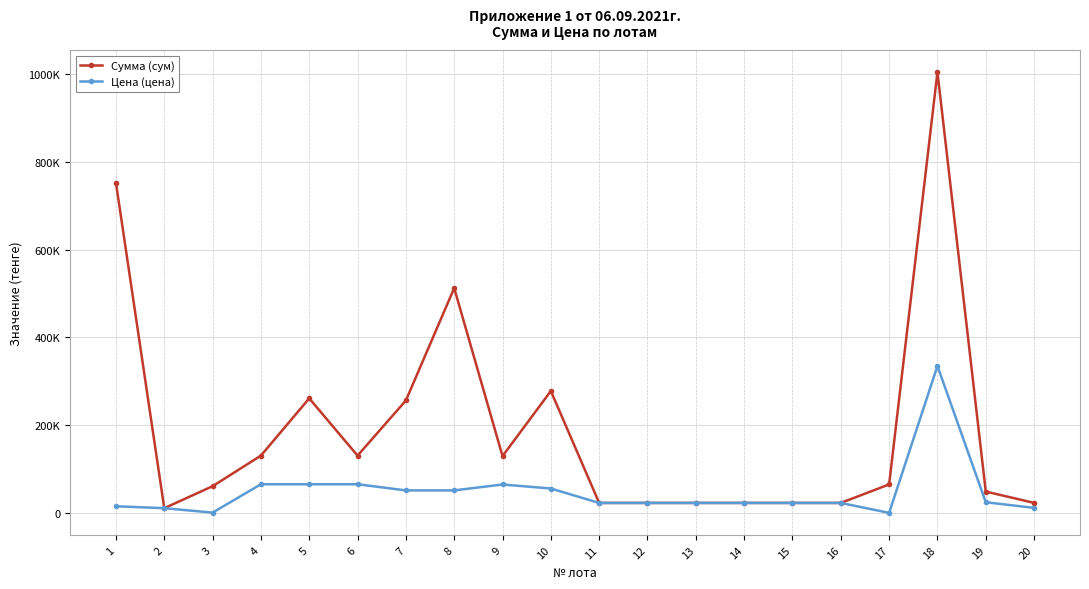

Where does the Сумма (сум) series first go above 64960?

1